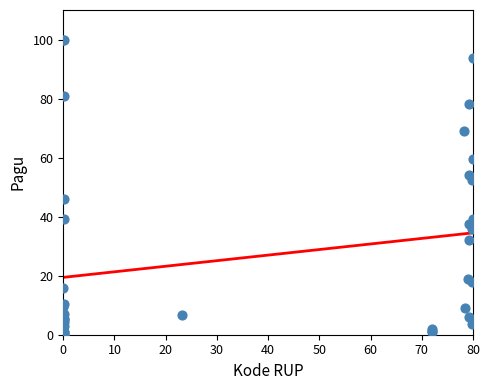

What Y value in the scatter plot is closest to 50?

52.5